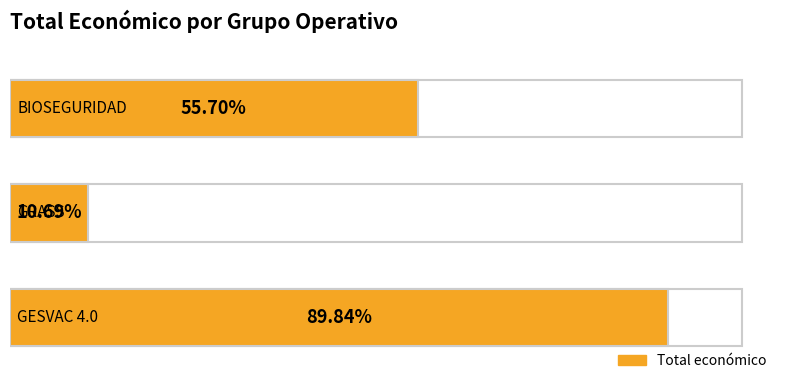

Are the bars horizontal?

Yes